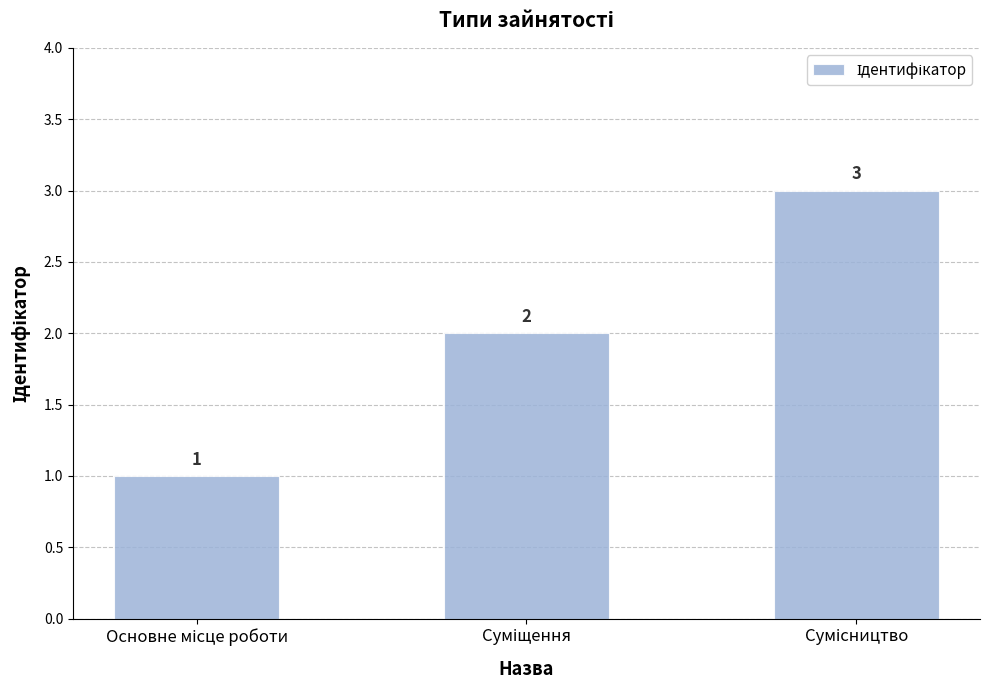

What is the value of the 3rd bar from the left?

3